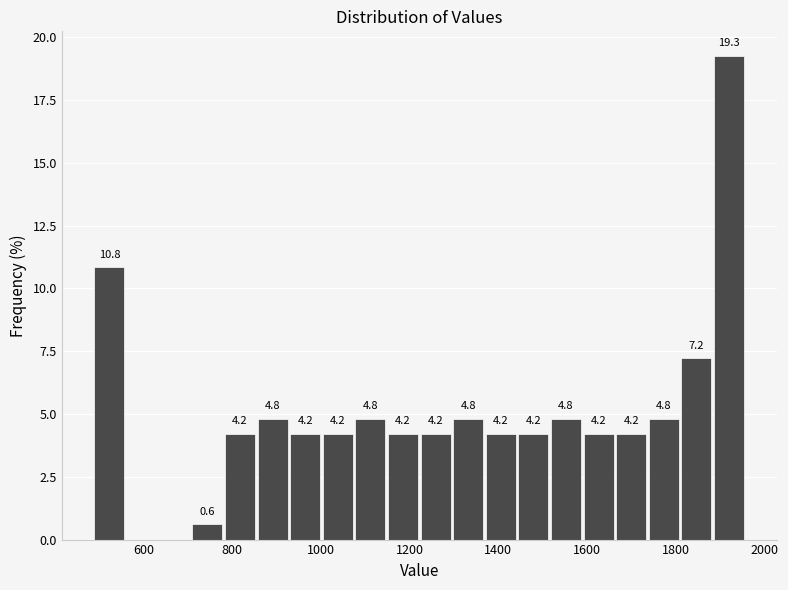

Read against the x-axis, roughly where is the centre of the tallest bar?

1920